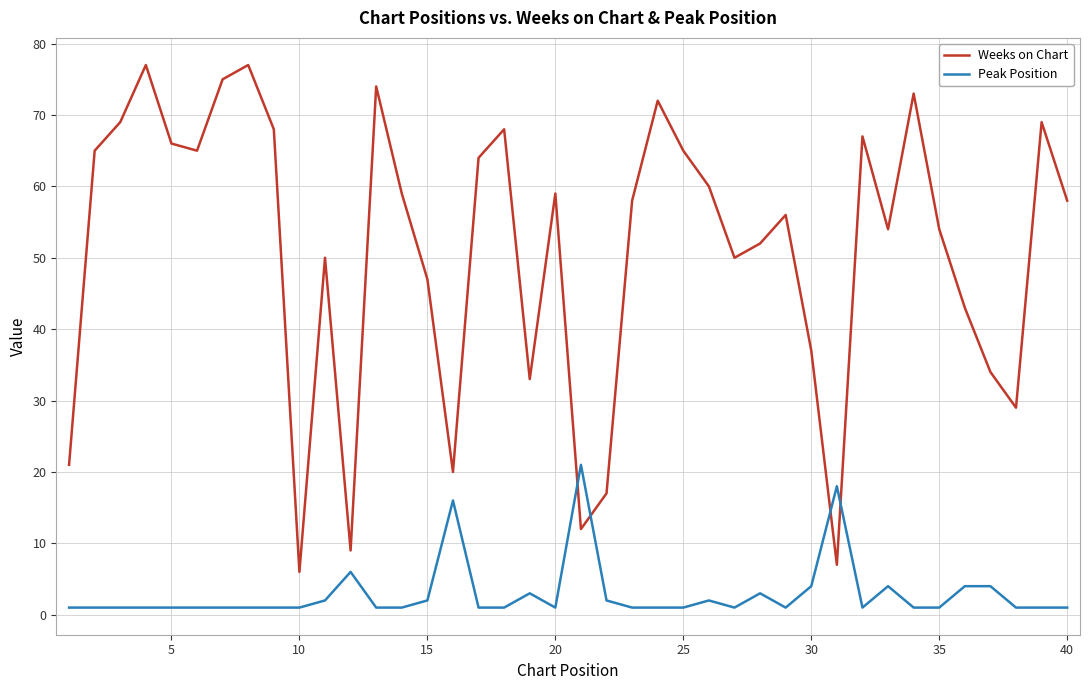

What is the difference between the maximum and minimum values in the Peak Position series?

20